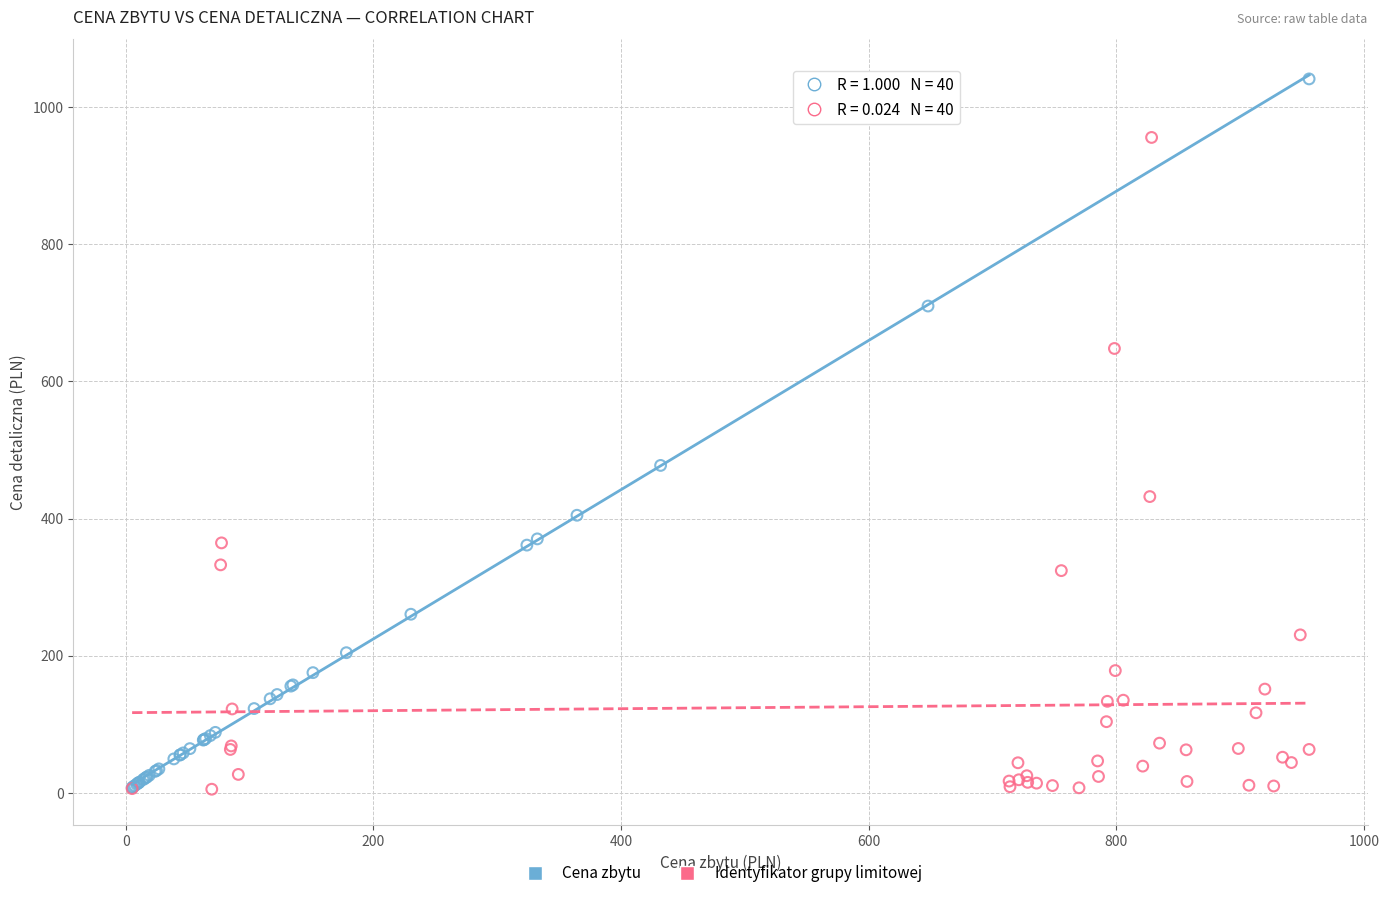

Which series has the largest Y range (max minus min)?

Cena zbytu